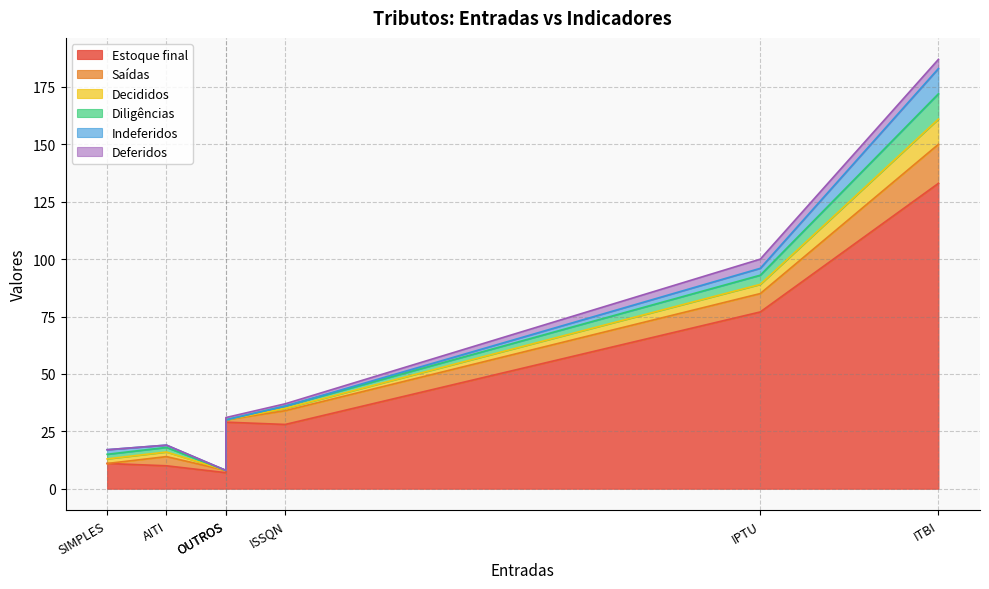

Which label corresponds to the largest value in the chart?

ITBI